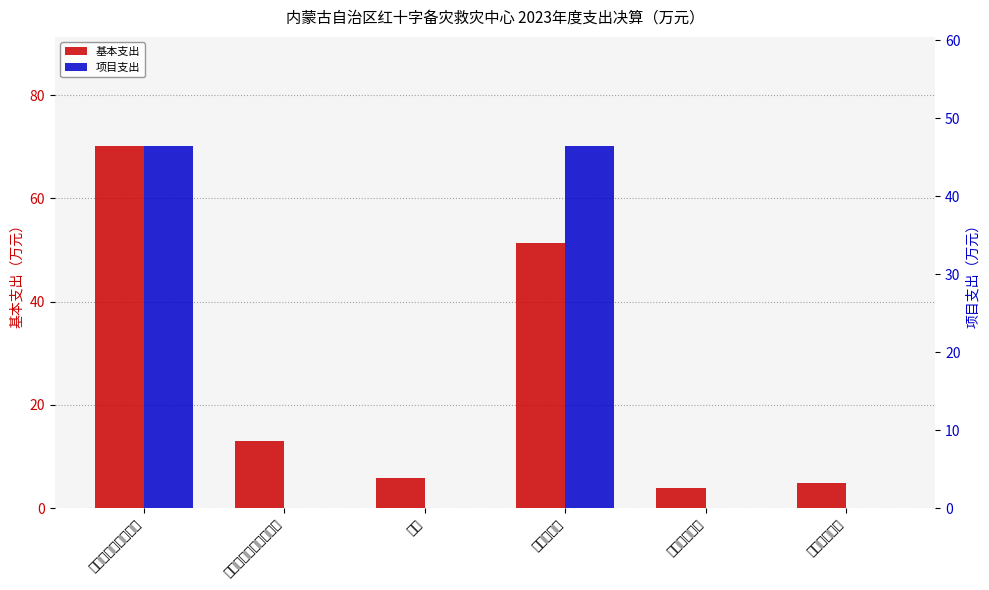

What is the difference between the highest and lowest values at 卫生健康支出?

3.9